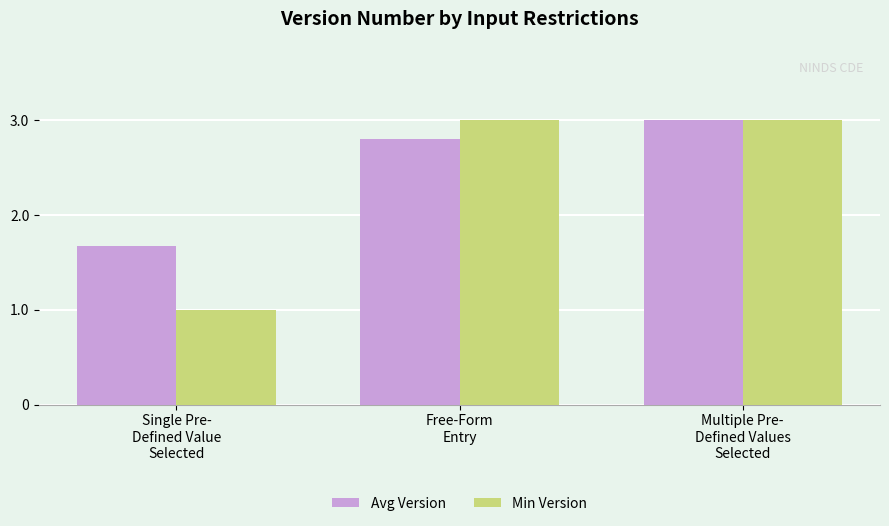

What is the spread (max minus min) of values at Free-Form
Entry?

0.2